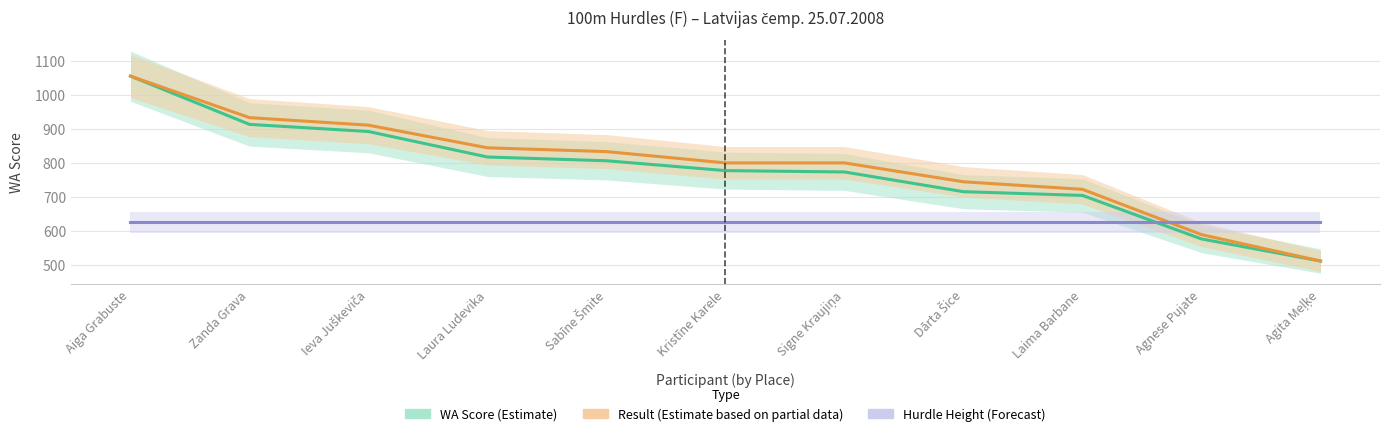

What is the total value across all series at Laima Barbane?

2053.9